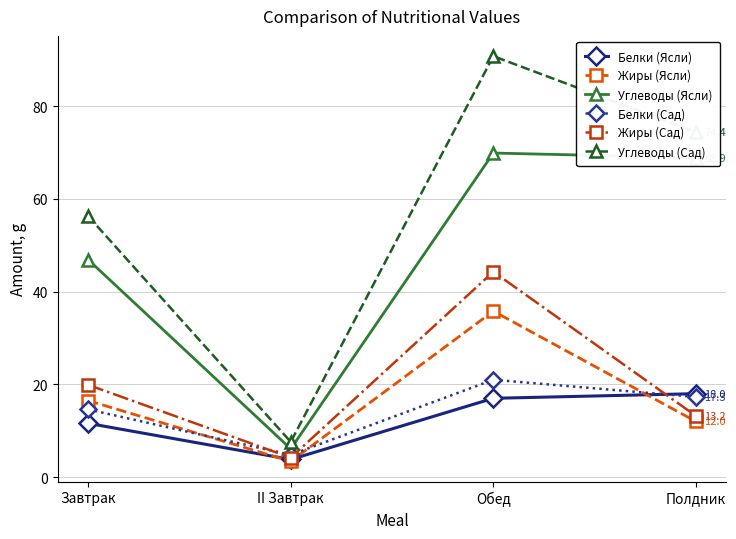

What is the greatest value displayed?

90.8